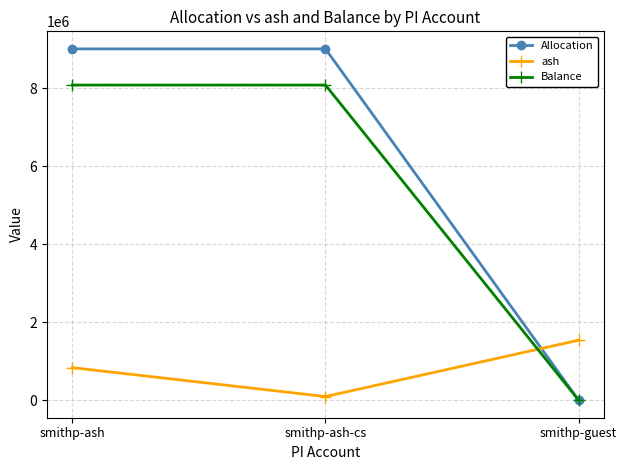

What is the label of the 2nd point from the right?

smithp-ash-cs